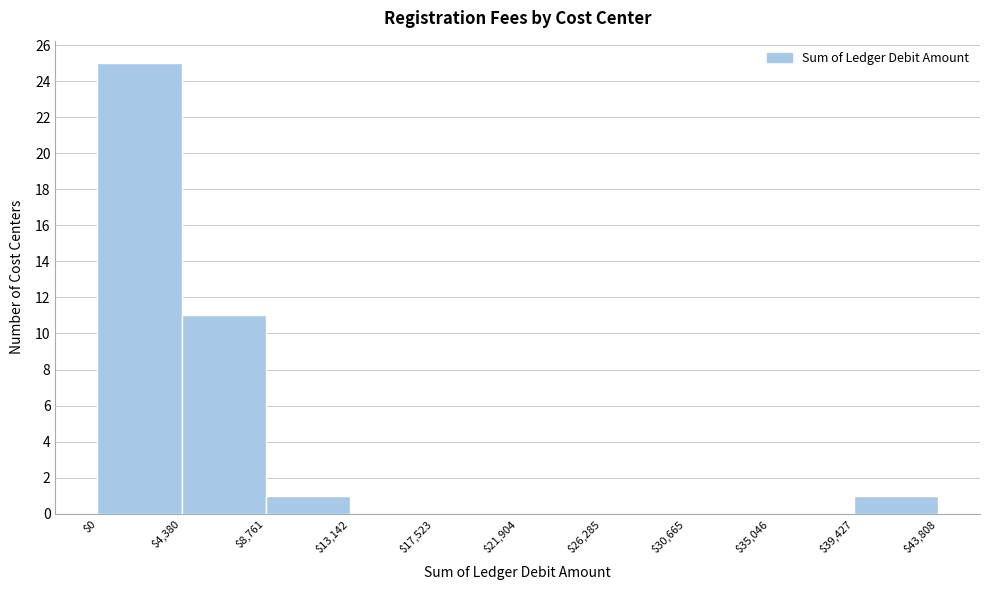

Which range on the x-axis has the tallest bar?

$0 to $4,380